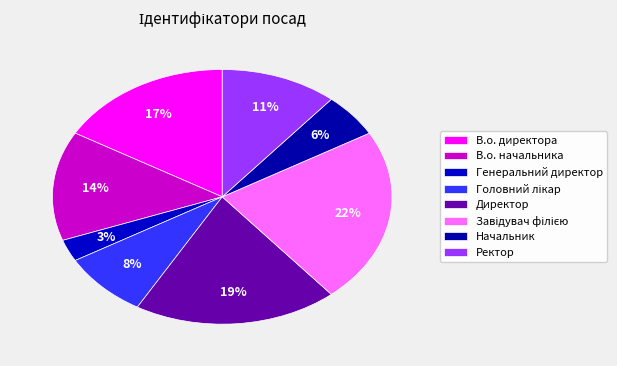

Count the number of slices in the pie.

8